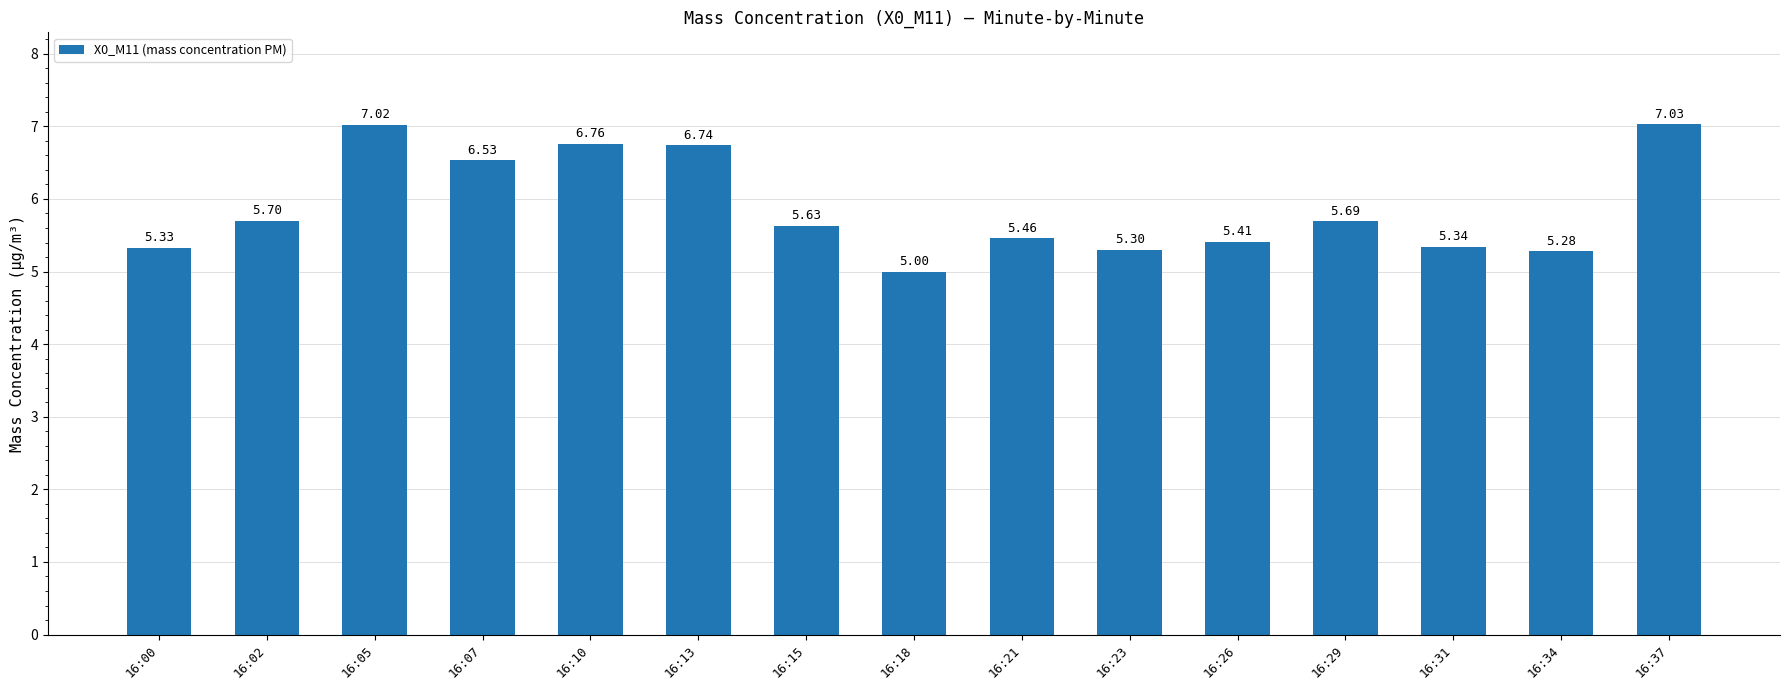

Which has a higher value, 16:15 or 16:00?

16:15